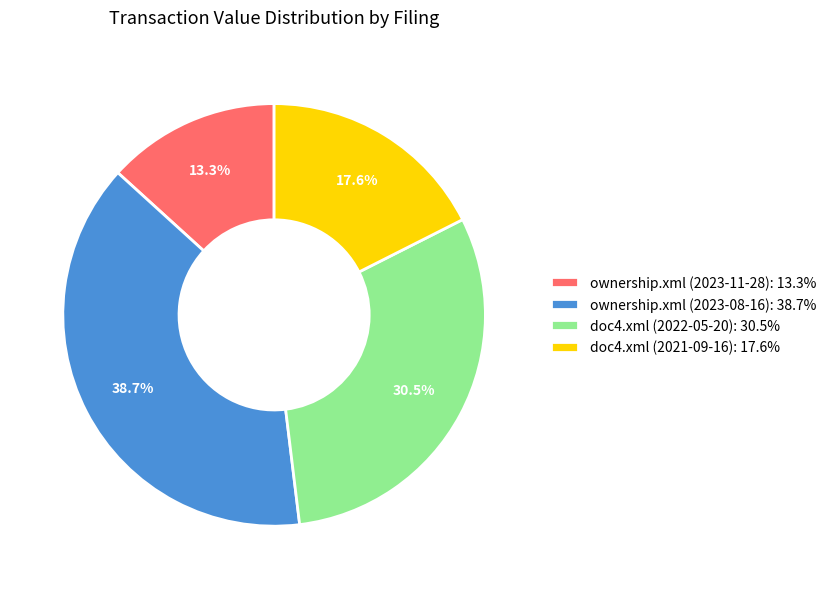

True or false: ownership.xml (2023-11-28) accounts for 5% of the total.

False